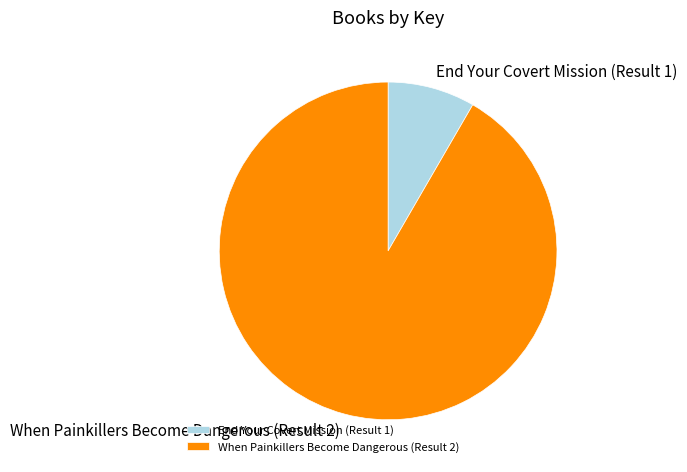

How many segments does this pie chart have?

2